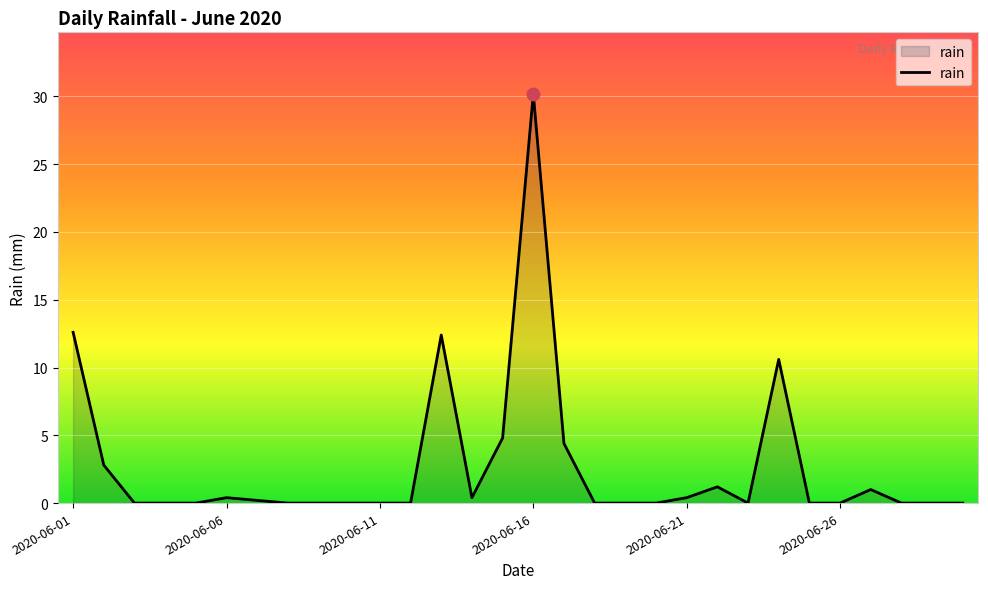

Does the chart have visible grid lines?

Yes